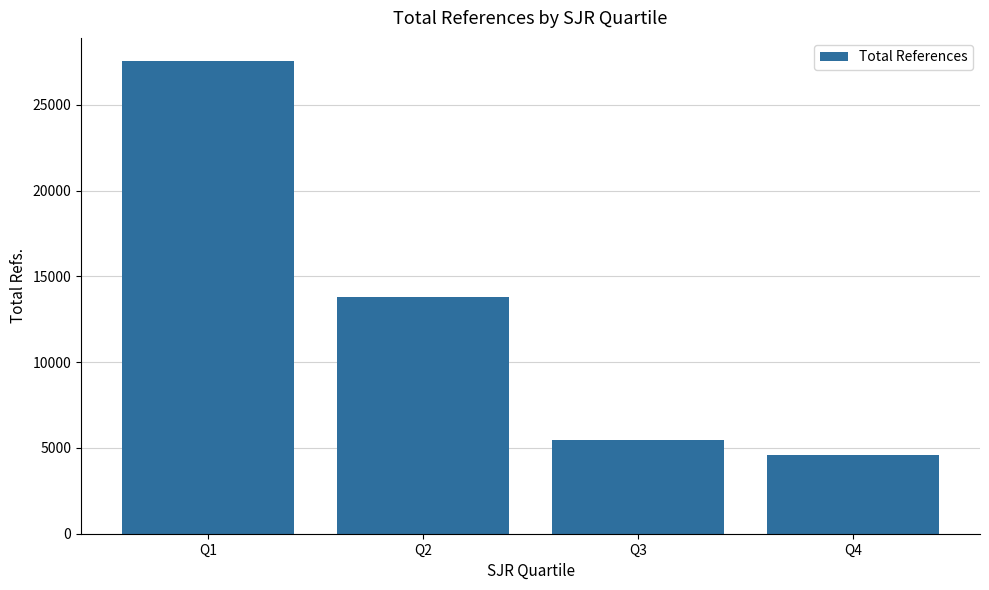

What is the change in value from Q2 to Q4?

-9240